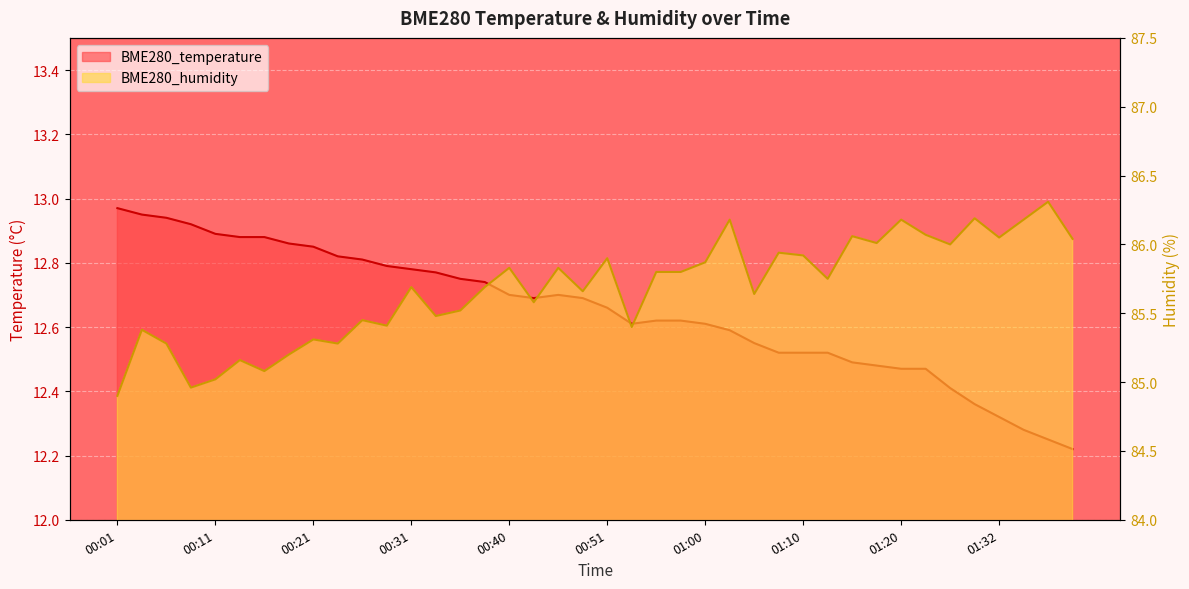

Which series has the largest total across all categories?

BME280_humidity